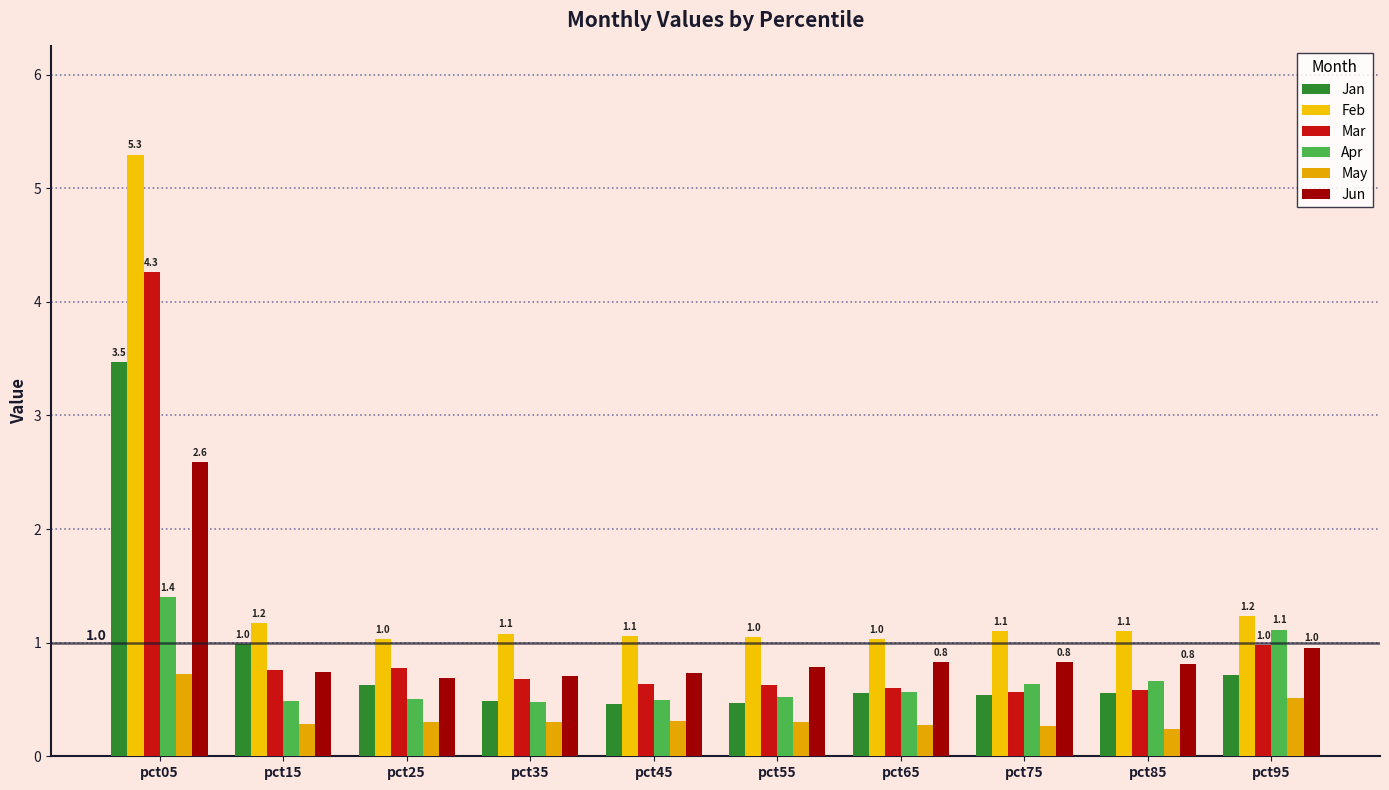

How many bars are there in each group?

6